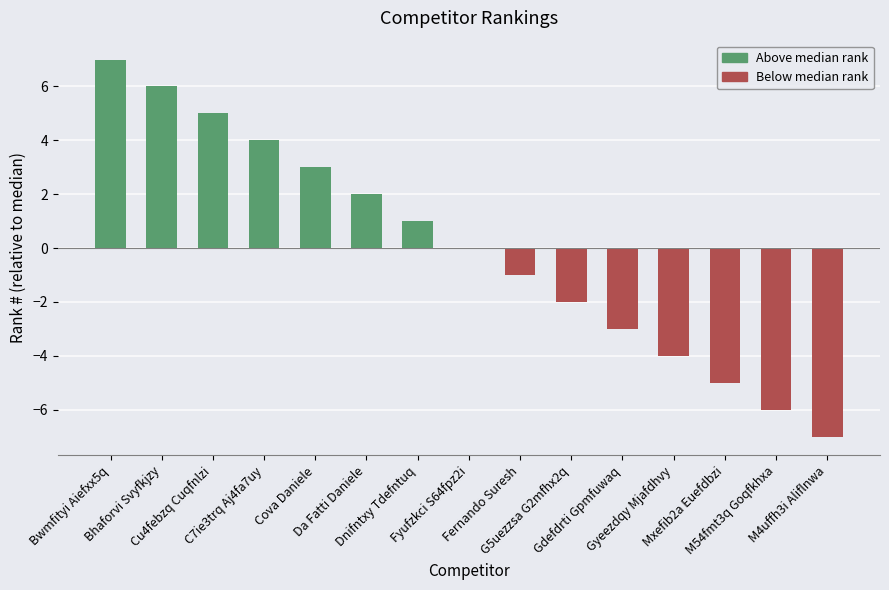

Reading right to left, what are all the values shown in this chart?

-7	-6	-5	-4	-3	-2	-1	0	1	2	3	4	5	6	7